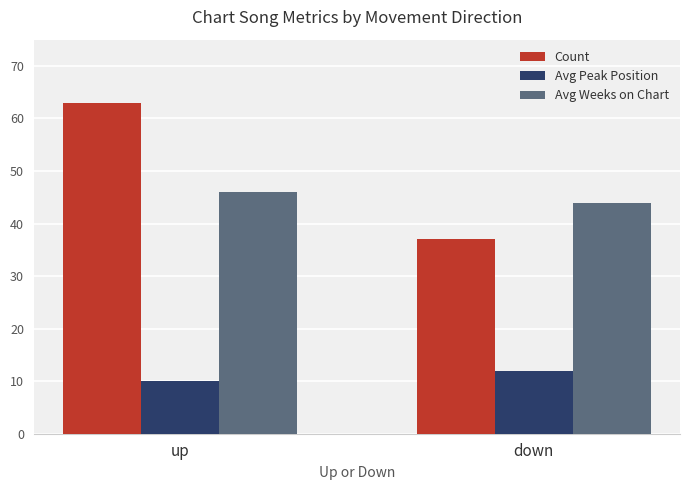

Reading left to right, list all the values displayed in this chart.

Count: 63	37
Avg Peak Position: 10	12
Avg Weeks on Chart: 46	44